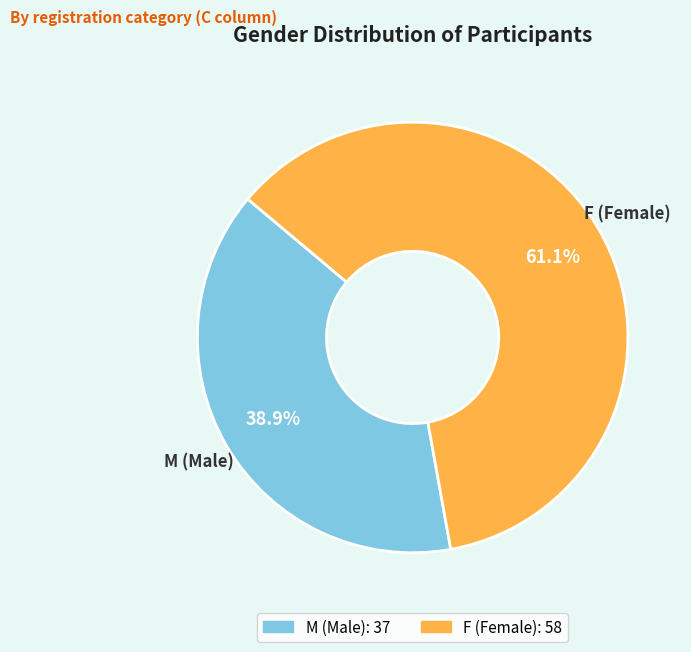

How many slices are in this pie chart?

2